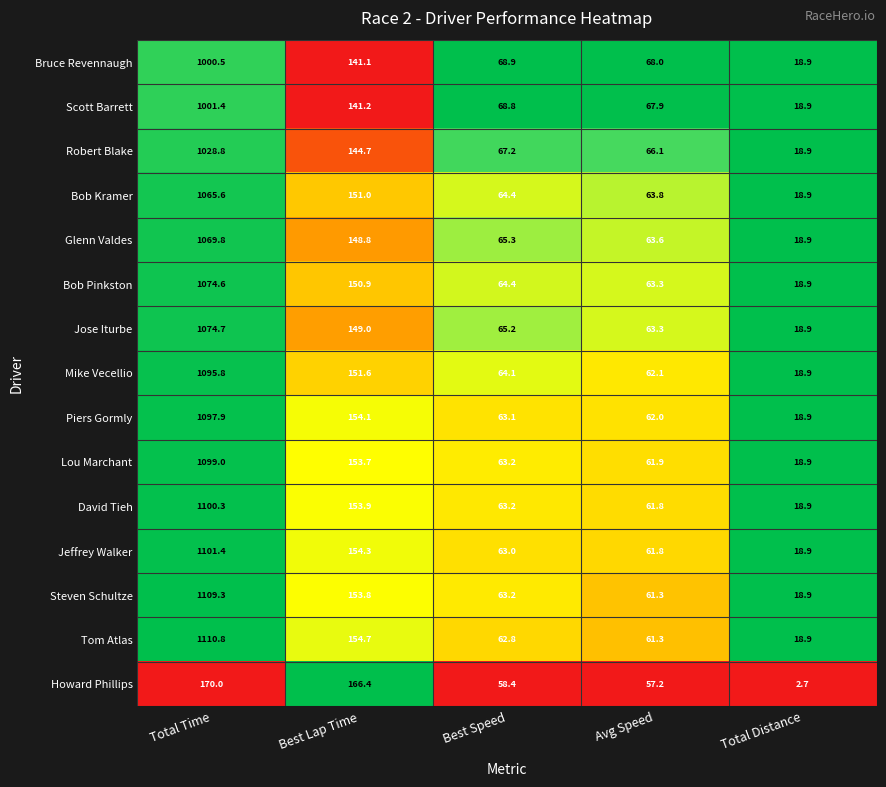

What is the sum of all Steven Schultze values?

1406.5